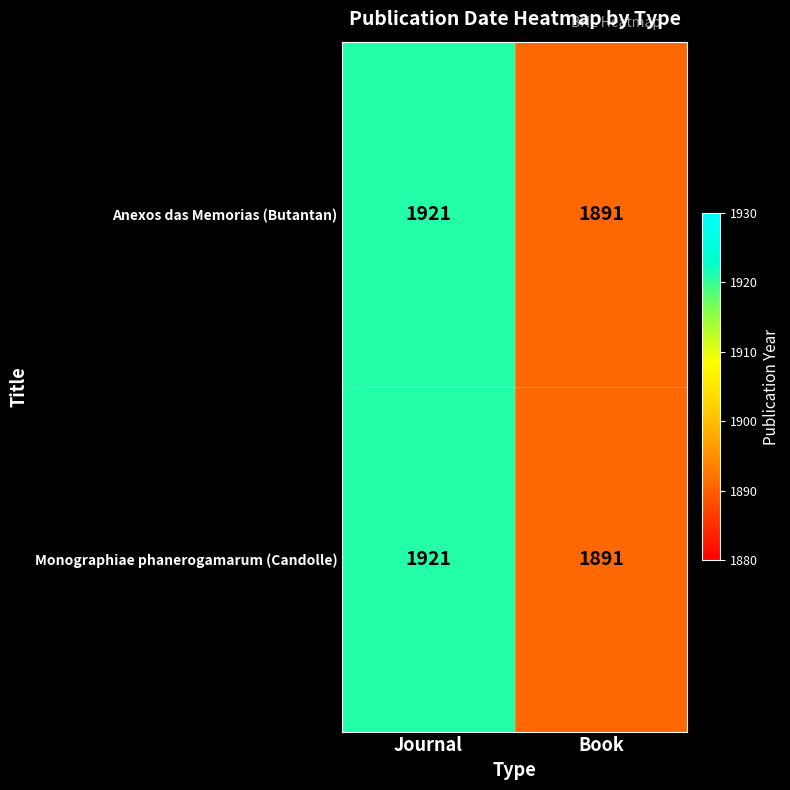

What is the difference between the maximum and minimum values in the Anexos das Memorias (Butantan) series?

30